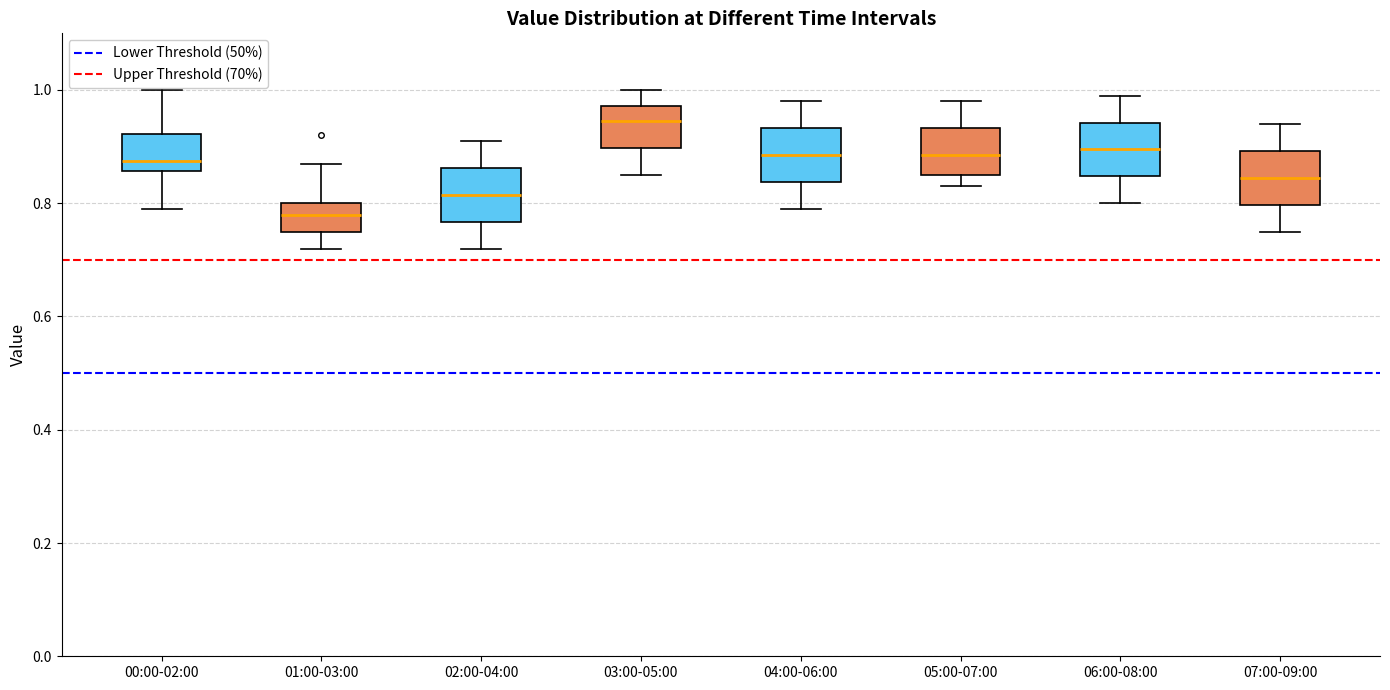

Reading left to right, transcribe this box plot: for each box, give where its median line is, the range the box spans, and where its two whiskers end, as read against the y-axis. The values are not printed on the chart, so give them approximately, as read against the axis.

00:00-02:00: median 0.88, box 0.86 to 0.92, whiskers 0.80 to 1.00
01:00-03:00: median 0.78, box 0.76 to 0.80, whiskers 0.72 to 0.88
02:00-04:00: median 0.82, box 0.76 to 0.86, whiskers 0.72 to 0.92
03:00-05:00: median 0.94, box 0.90 to 0.98, whiskers 0.86 to 1.00
04:00-06:00: median 0.88, box 0.84 to 0.94, whiskers 0.80 to 0.98
05:00-07:00: median 0.88, box 0.86 to 0.94, whiskers 0.84 to 0.98
06:00-08:00: median 0.90, box 0.84 to 0.94, whiskers 0.80 to 1.00
07:00-09:00: median 0.84, box 0.80 to 0.90, whiskers 0.76 to 0.94